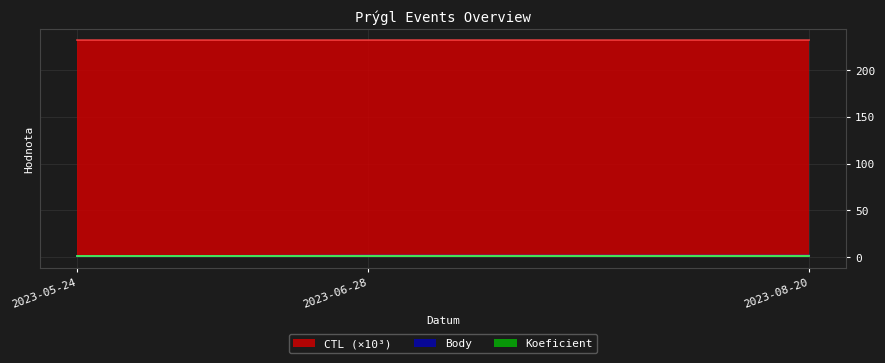

Is the value of Body at 2023-08-20 greater than the value of CTL at 2023-05-24?

No